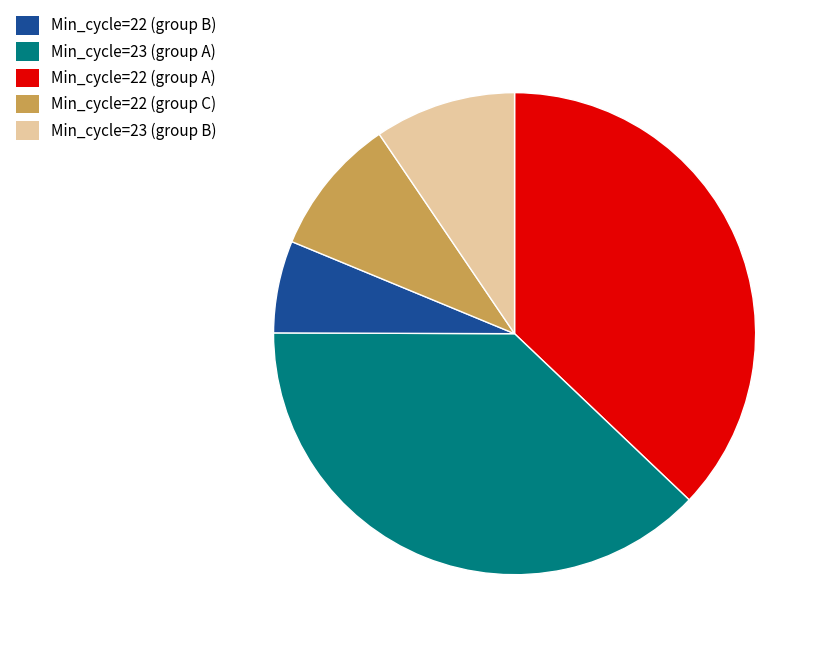

Does any single category account for the majority?

No